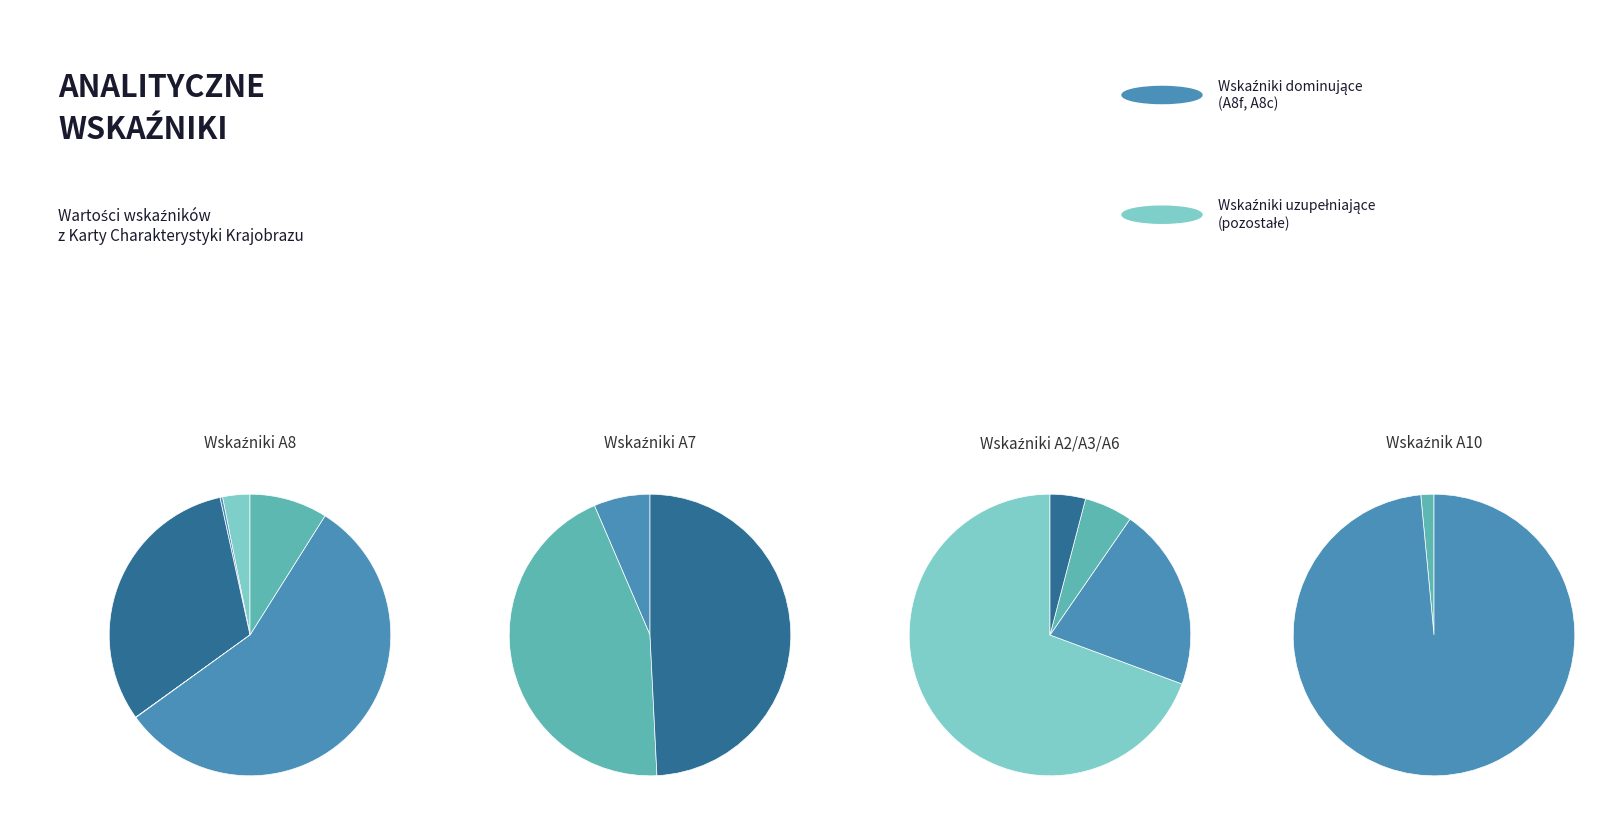

How many segments does this pie chart have?

6